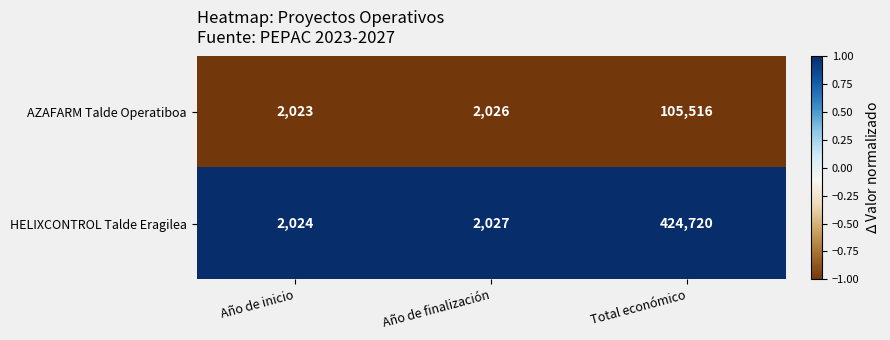

True or false: HELIXCONTROL Talde Eragilea has a value of 726272 at Total económico.

False